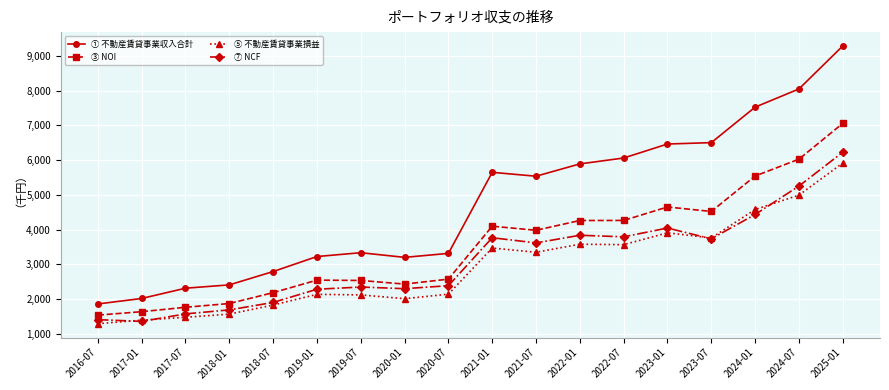

At which category is the sum across all series the highest?

2025-01